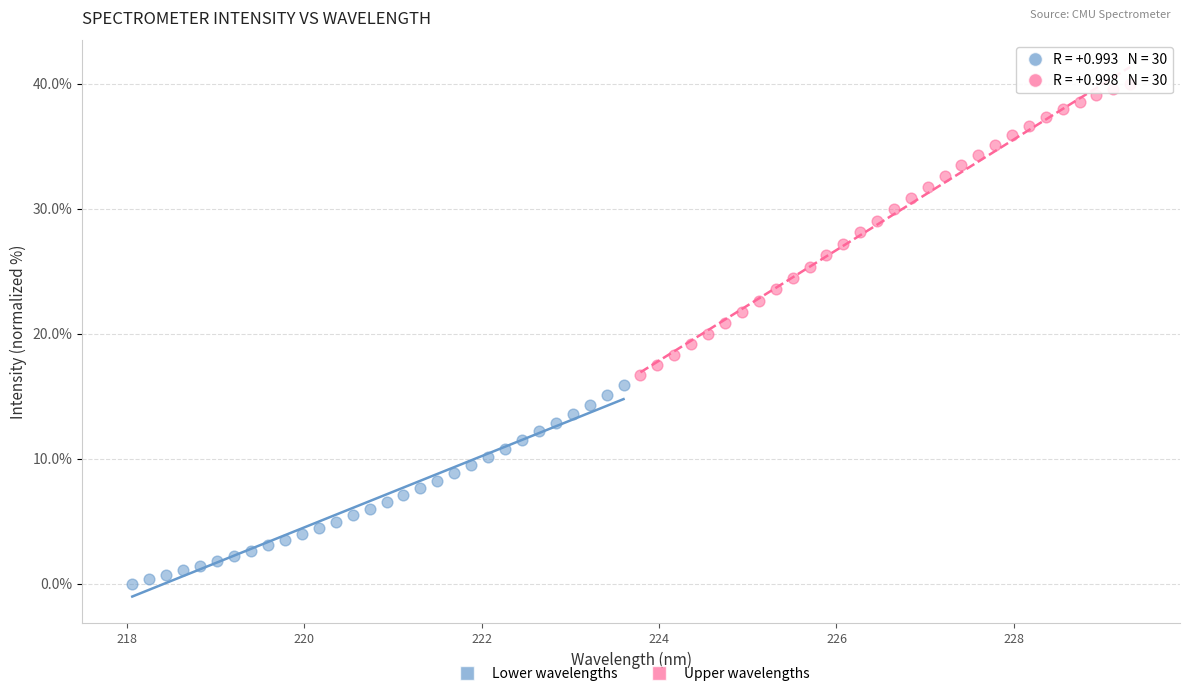

What are all the series names shown in the legend?

Lower wavelengths, Upper wavelengths